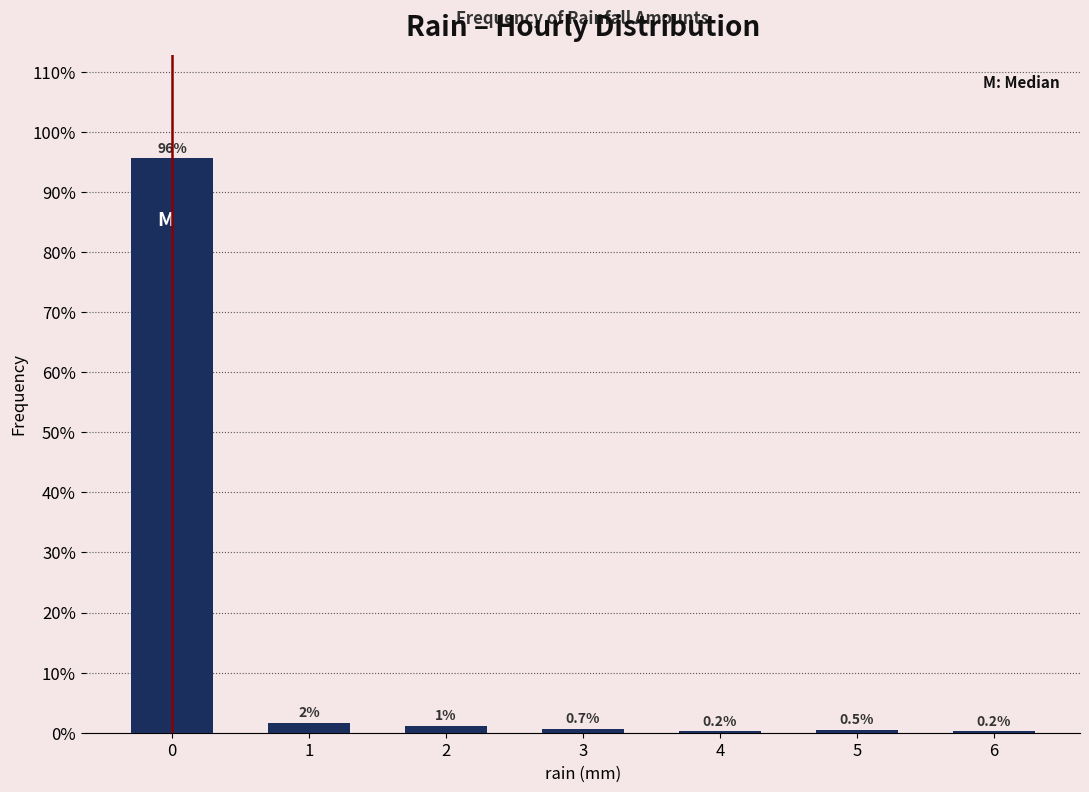

Which has a higher value, 6 or 3?

3